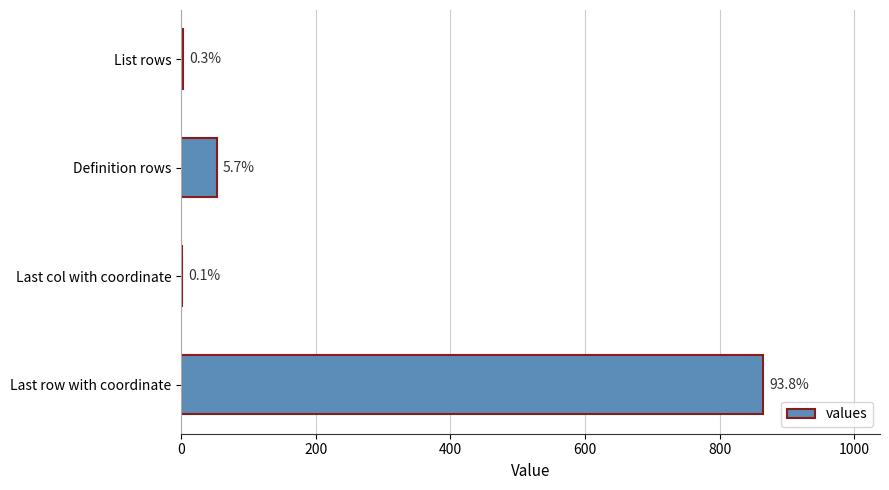

Are the bars horizontal?

Yes